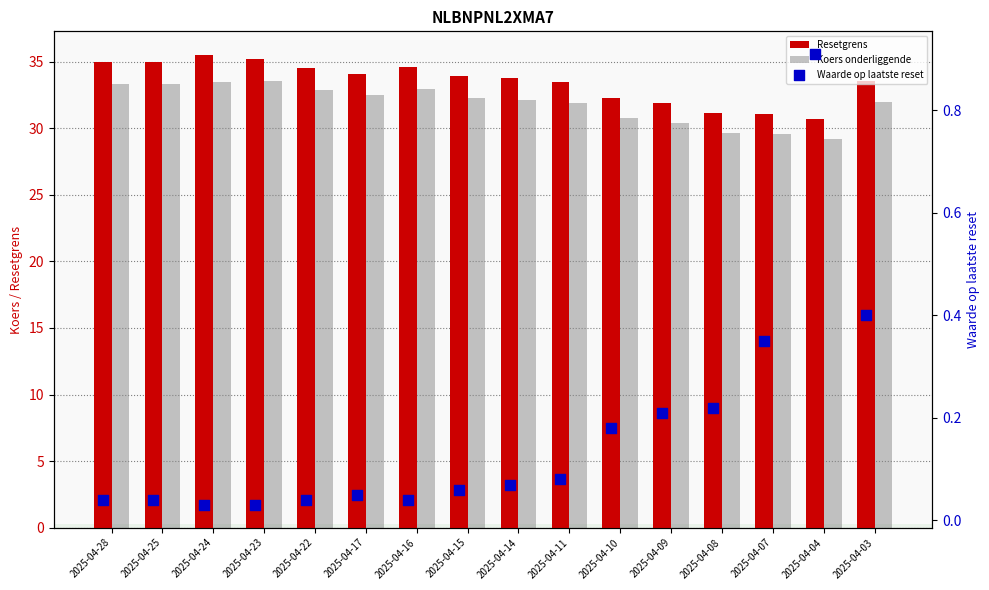

Which series has the largest Y range (max minus min)?

Resetgrens